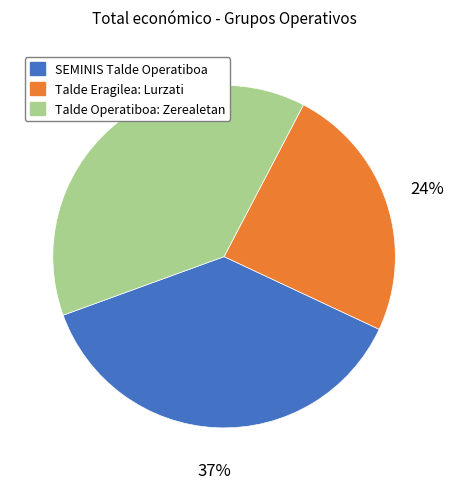

To the nearest percent, what percentage of the pie is SEMINIS Talde Operatiboa?

37%